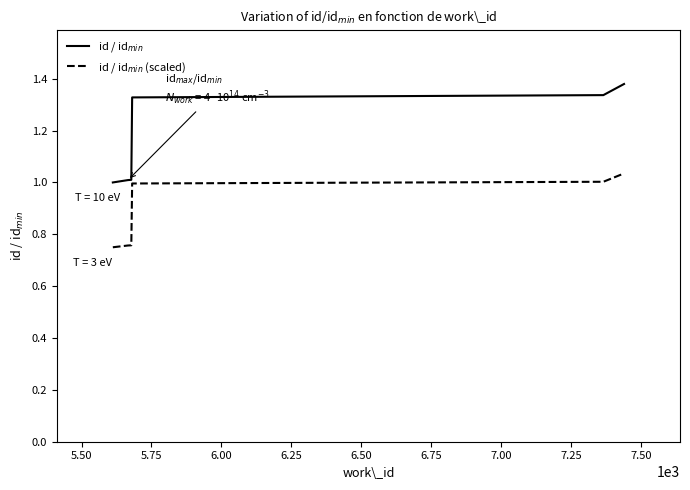

What is the value of the id / id$_{min}$ point at the 5th from the left?

1.3